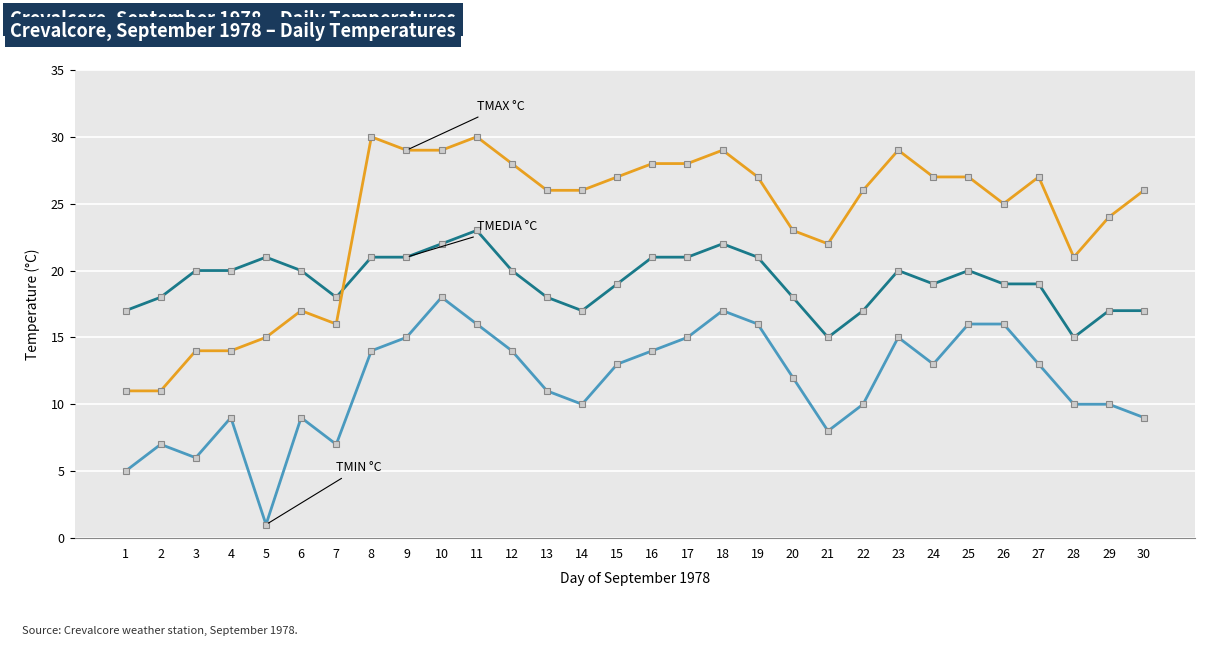

What is the maximum value shown in the chart?

30